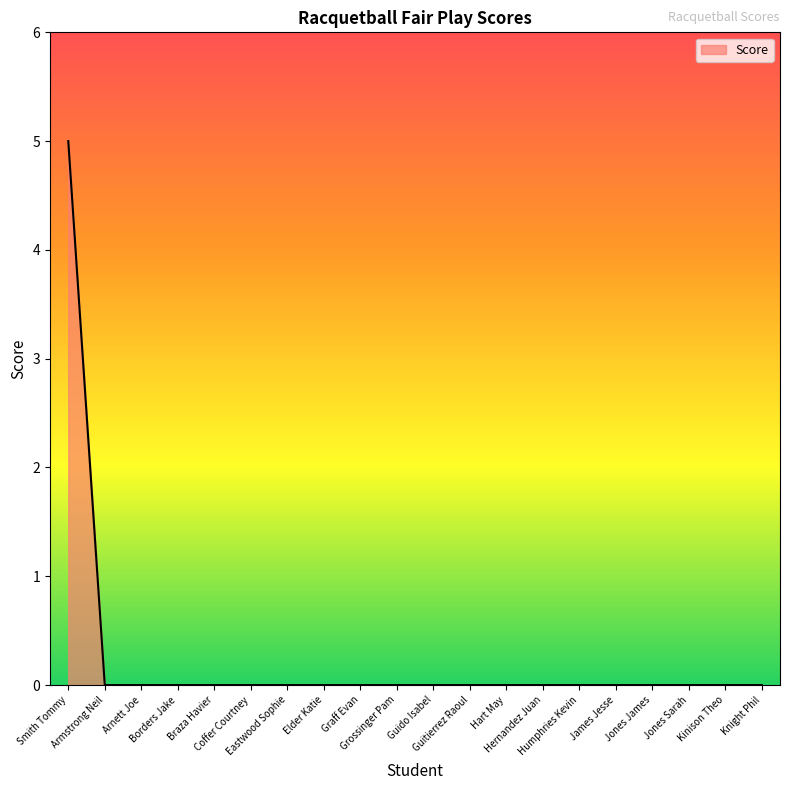

Does the chart have visible grid lines?

No